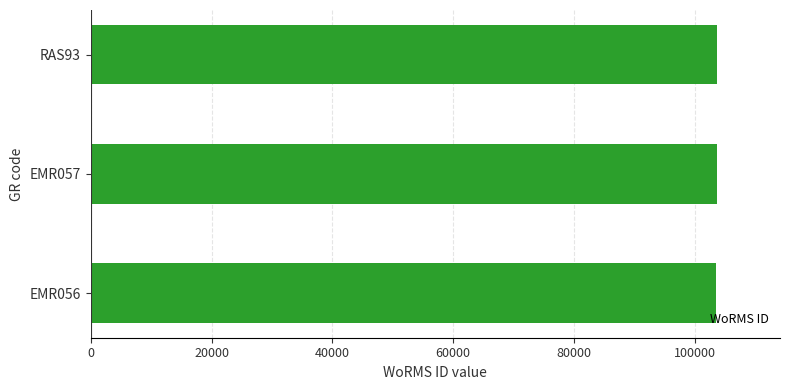

What is the sum of all values?

310903